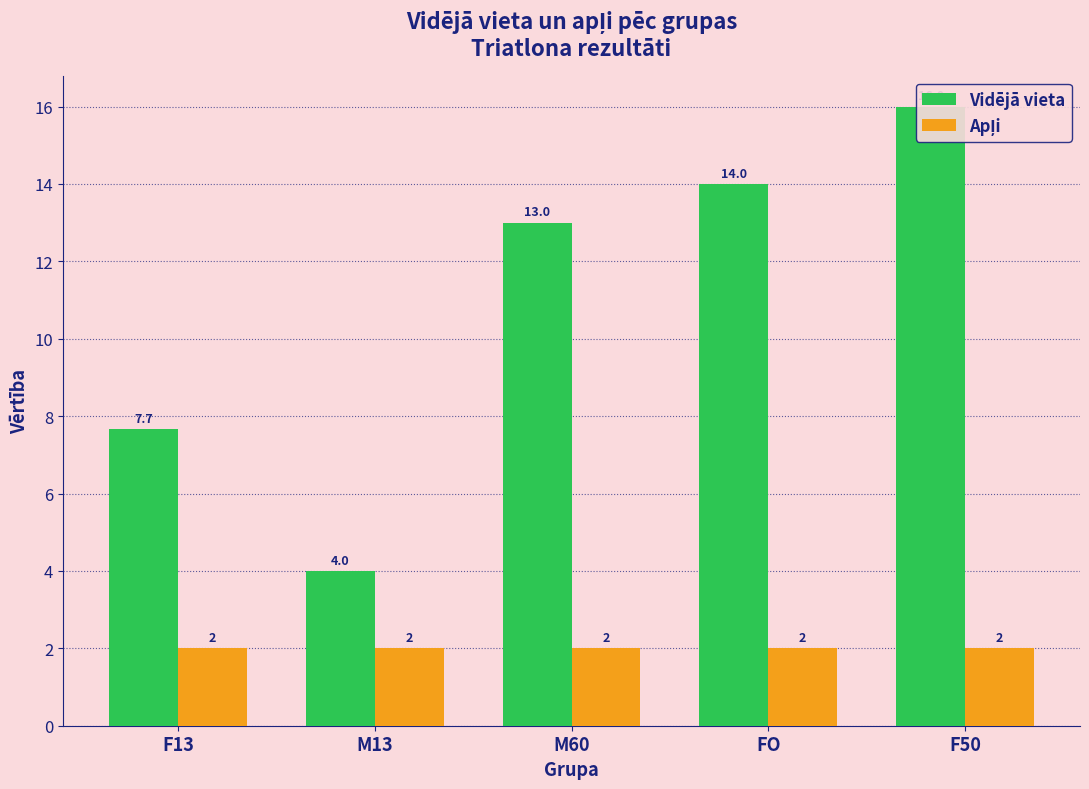

Where is Vidējā vieta nearest to the value 10?

F13